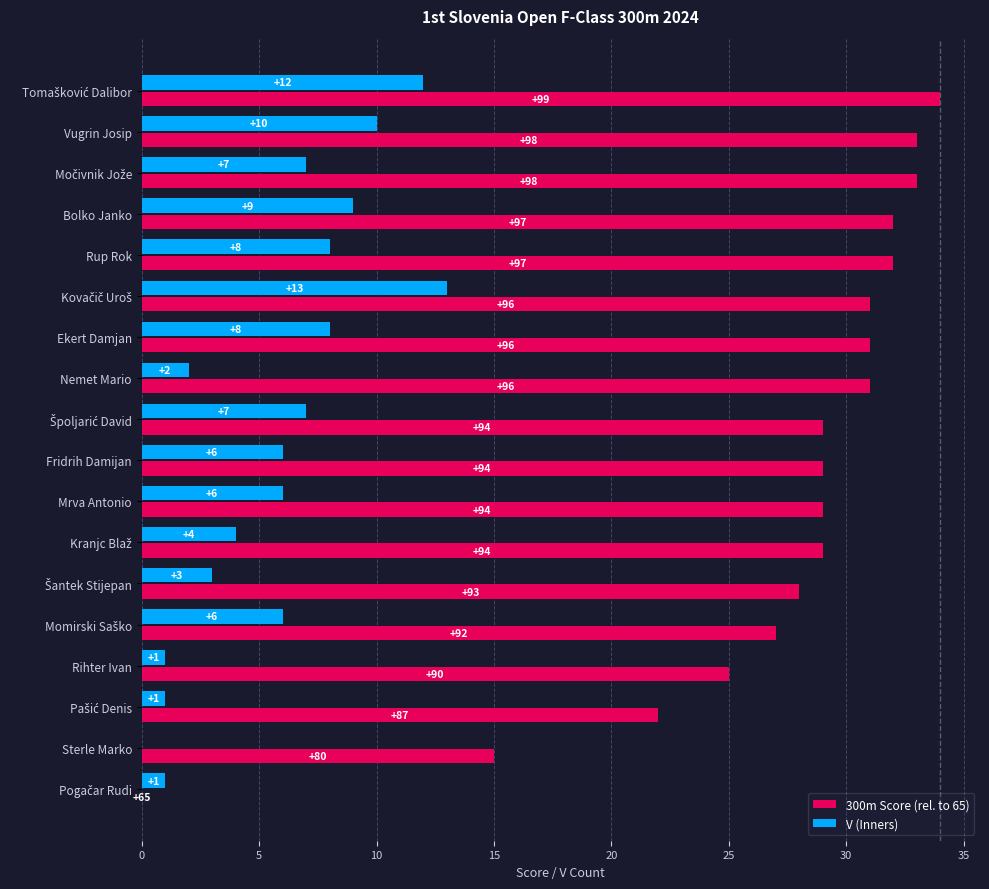

Which series has the largest total across all categories?

300m Score (rel. to 65)